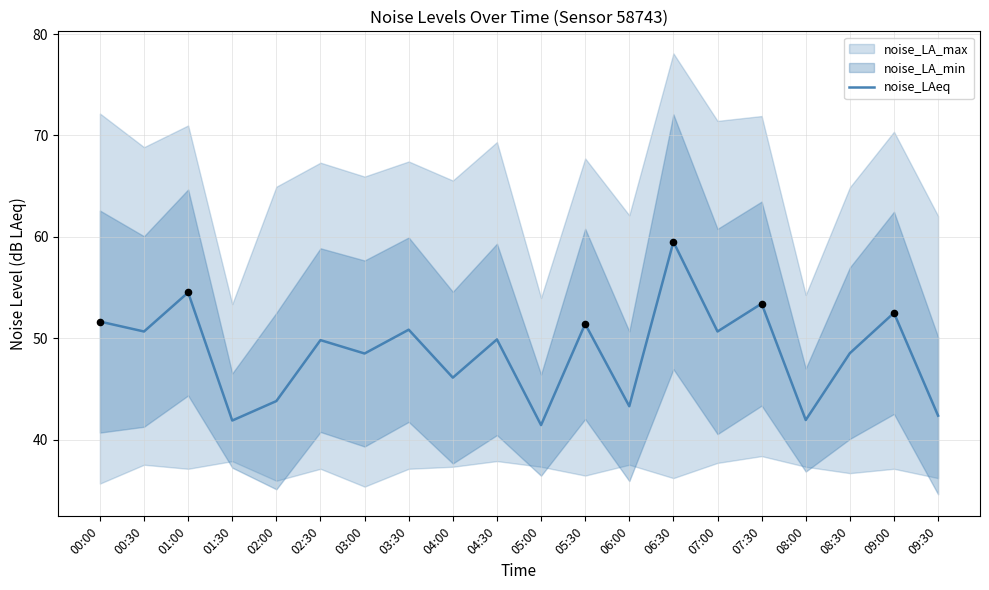

What is the change in value from 03:30 to 07:00?

-0.2